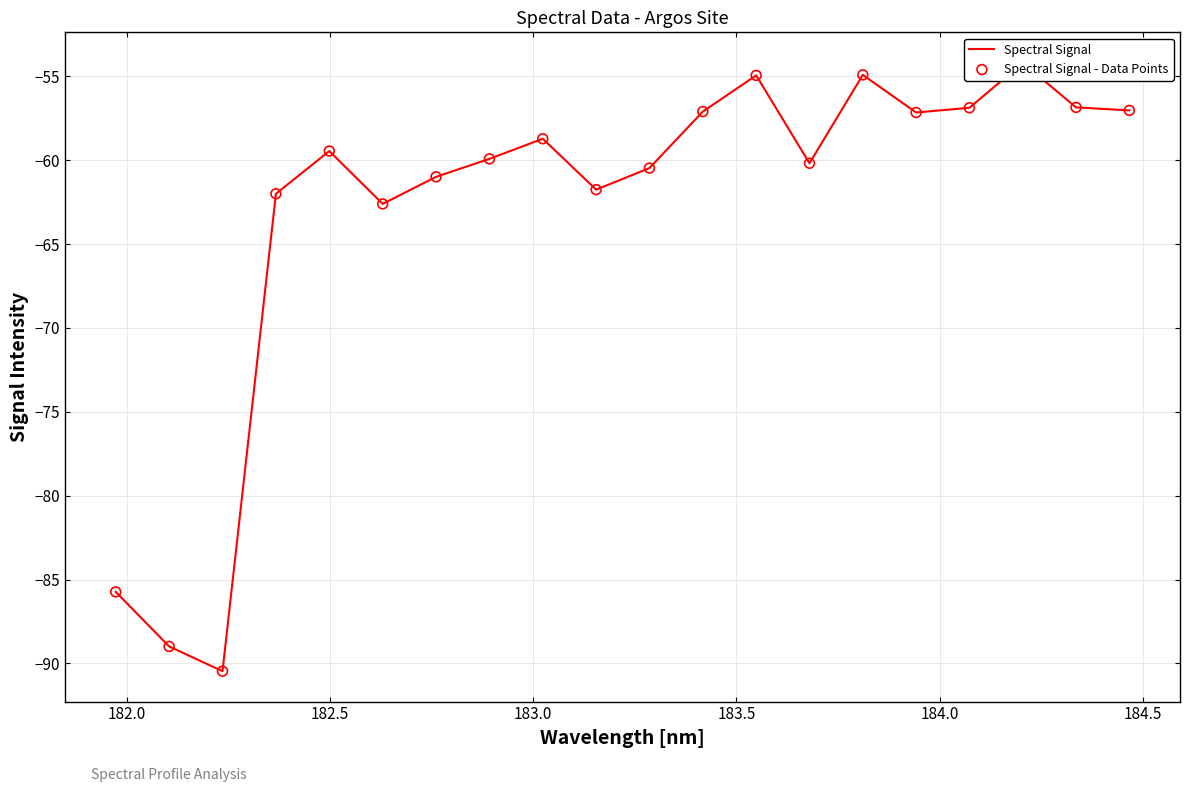

At how many categories does at least one series exceed -70?

17